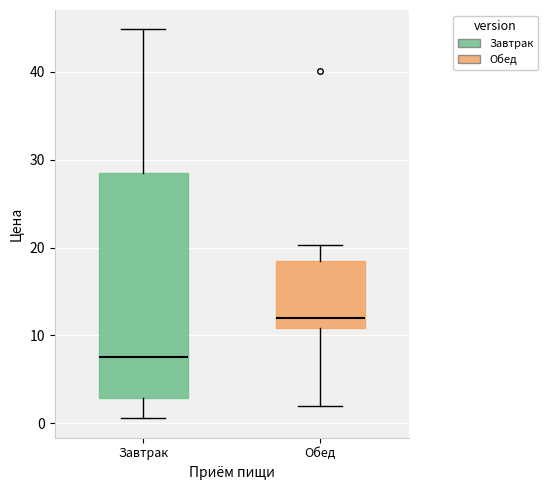

Reading left to right, transcribe this box plot: for each box, give where its median line is, the range the box spans, and where its two whiskers end, as read against the y-axis. The values are not printed on the chart, so give them approximately, as read against the axis.

Завтрак: median 8, box 3 to 28, whiskers 1 to 45
Обед: median 12, box 11 to 18, whiskers 2 to 20